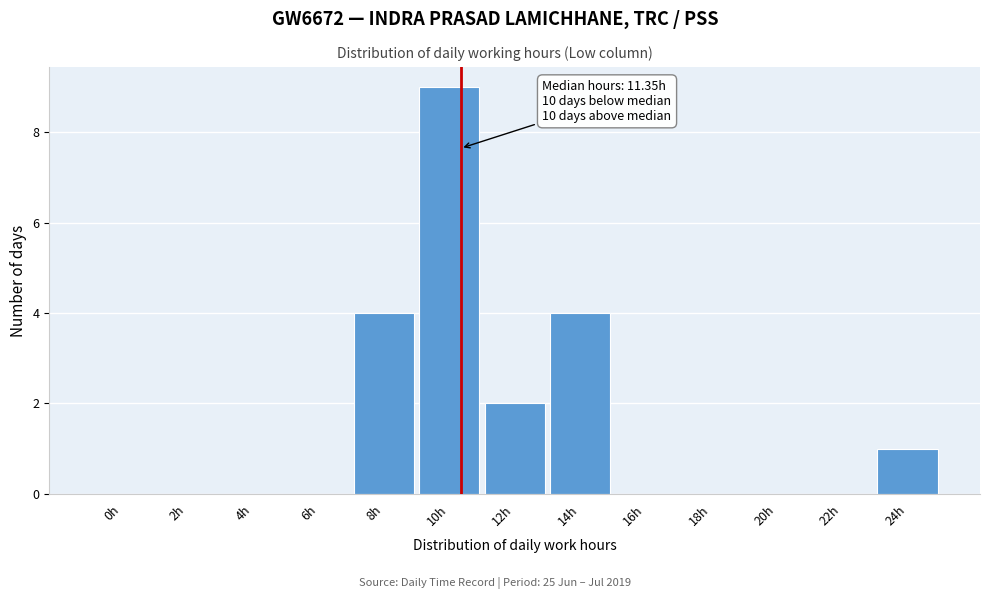

Reading left to right, list all the values displayed in this chart.

0h=0	2h=0	4h=0	6h=0	8h=4	10h=9	12h=2	14h=4	16h=0	18h=0	20h=0	22h=0	24h=1